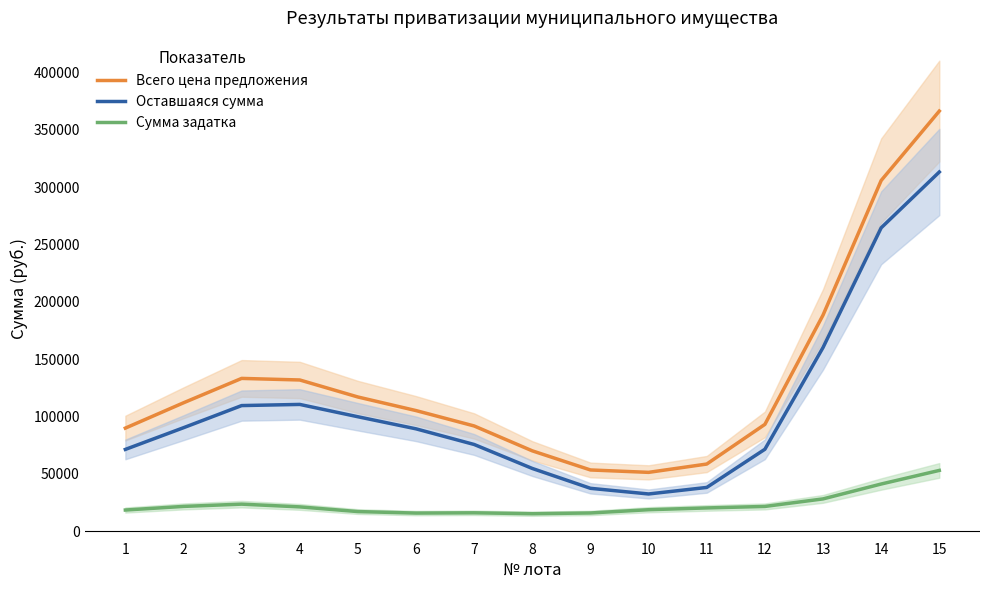

What is the sum of the Оставшаяся сумма values at 6 and 12?

160888.7